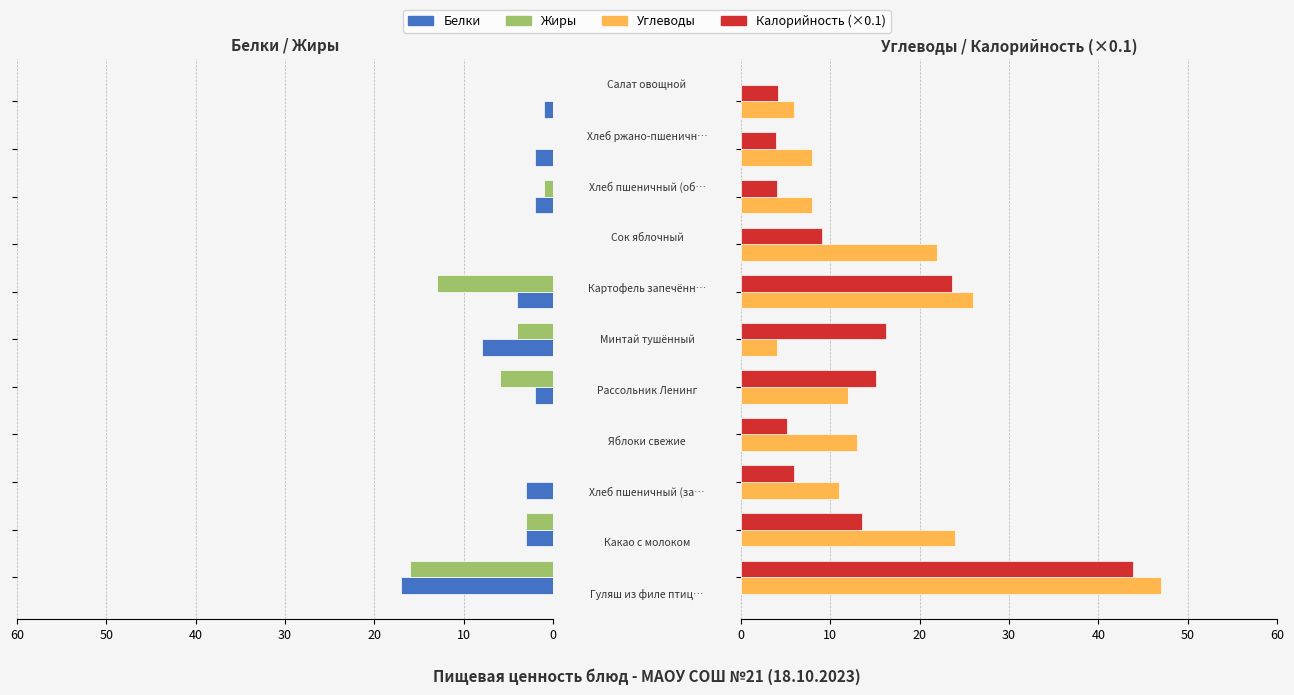

What is the difference between the maximum and minimum values in the Калорийность series?

40.0